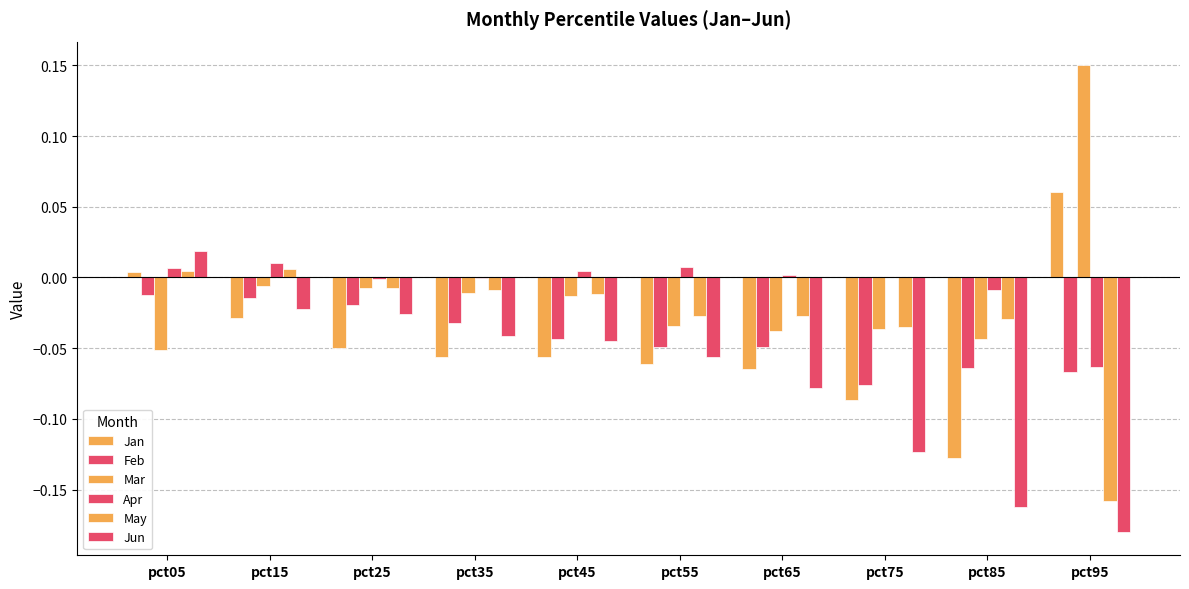

Reading right to left, list all the values displayed in this chart.

Jan: pct95=0.1	pct85=-0.1	pct75=-0.1	pct65=-0.1	pct55=-0.1	pct45=-0.1	pct35=-0.1	pct25=-0.0	pct15=-0.0	pct05=0.0
Feb: pct95=-0.1	pct85=-0.1	pct75=-0.1	pct65=-0.0	pct55=-0.0	pct45=-0.0	pct35=-0.0	pct25=-0.0	pct15=-0.0	pct05=-0.0
Mar: pct95=0.2	pct85=-0.0	pct75=-0.0	pct65=-0.0	pct55=-0.0	pct45=-0.0	pct35=-0.0	pct25=-0.0	pct15=-0.0	pct05=-0.1
Apr: pct95=-0.1	pct85=-0.0	pct75=0.0	pct65=0.0	pct55=0.0	pct45=0.0	pct35=-0.0	pct25=-0.0	pct15=0.0	pct05=0.0
May: pct95=-0.2	pct85=-0.0	pct75=-0.0	pct65=-0.0	pct55=-0.0	pct45=-0.0	pct35=-0.0	pct25=-0.0	pct15=0.0	pct05=0.0
Jun: pct95=-0.2	pct85=-0.2	pct75=-0.1	pct65=-0.1	pct55=-0.1	pct45=-0.0	pct35=-0.0	pct25=-0.0	pct15=-0.0	pct05=0.0